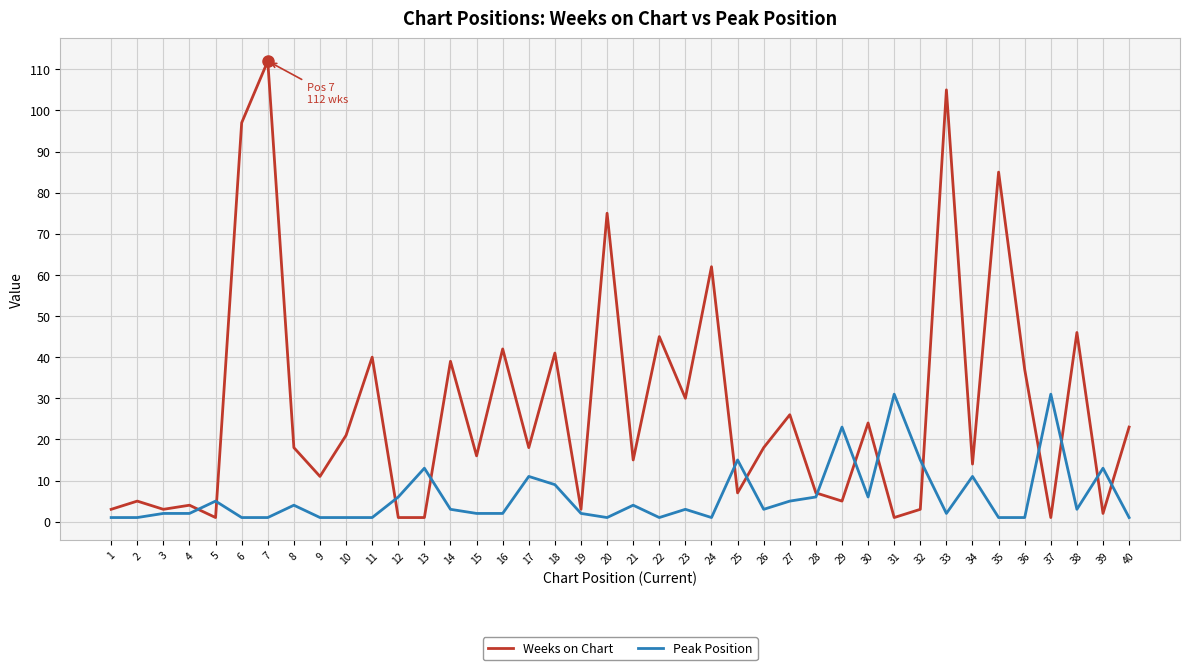

What is the difference between the Weeks on Chart values at 31 and 24?

61